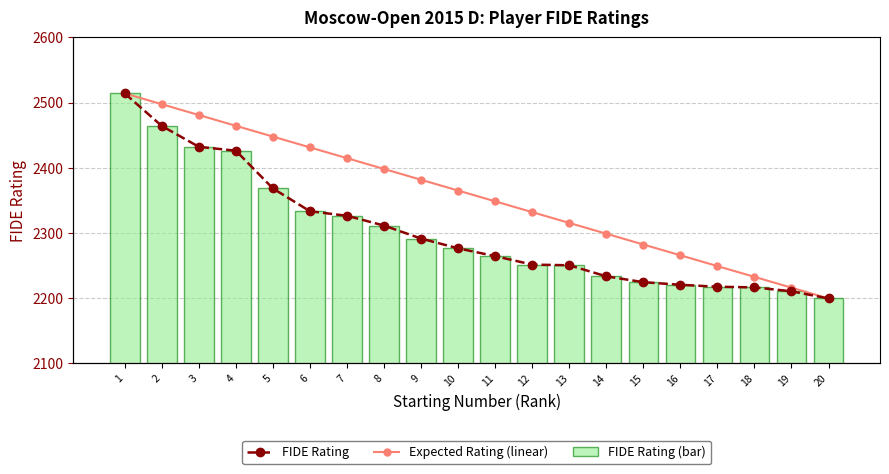

Between 15 and 12, which is larger?

12